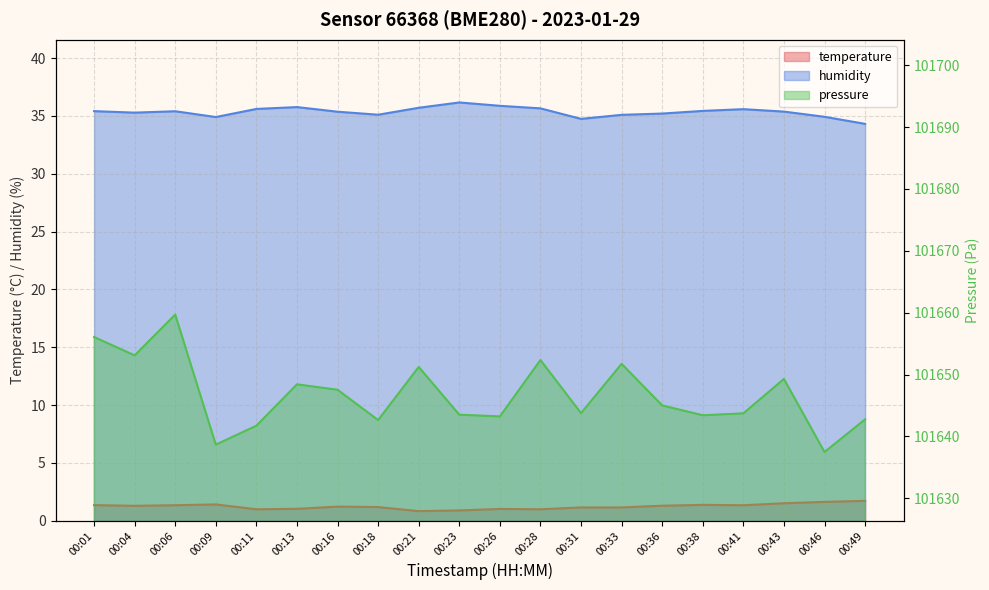

What is the difference between the temperature values at 00:21 and 00:23?

0.1